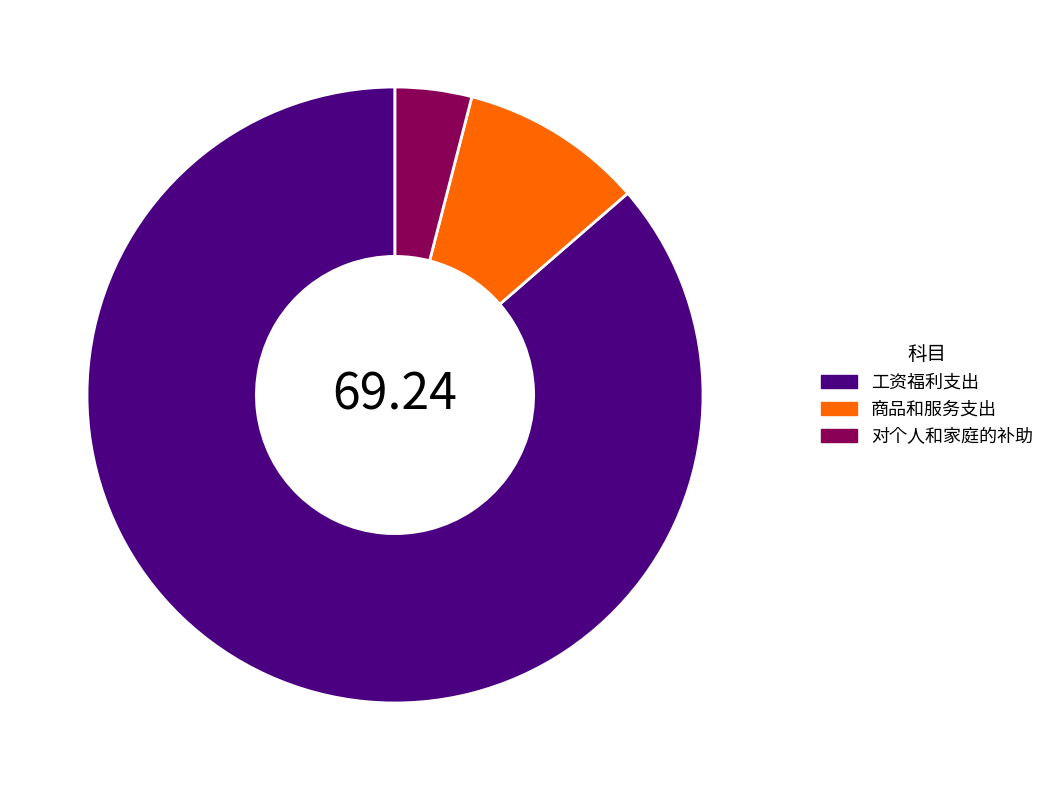

Rank the categories by value from highest to lowest.

工资福利支出, 商品和服务支出, 对个人和家庭的补助